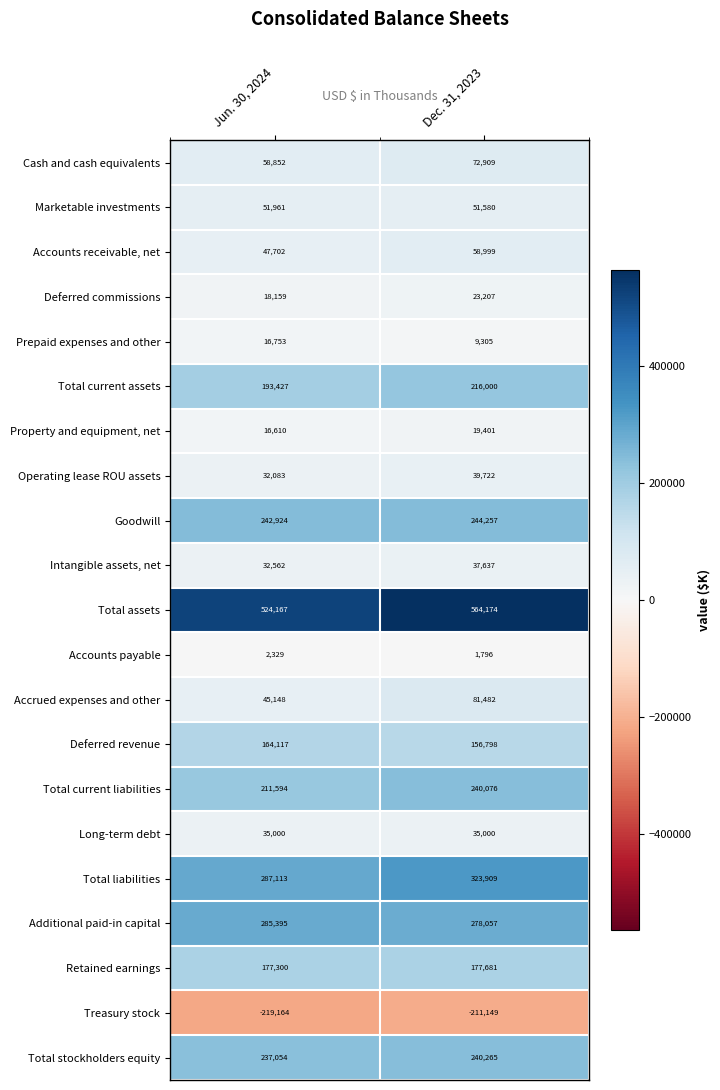

Which category has the highest value across all series?

Dec. 31, 2023